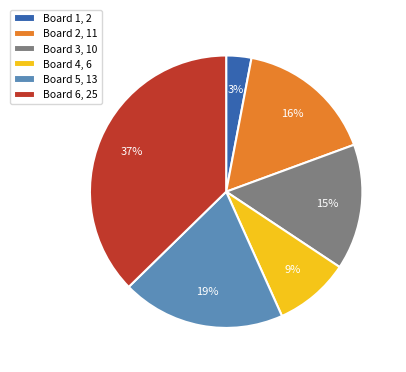

To the nearest percent, what portion does Board 1, 2 represent?

3%